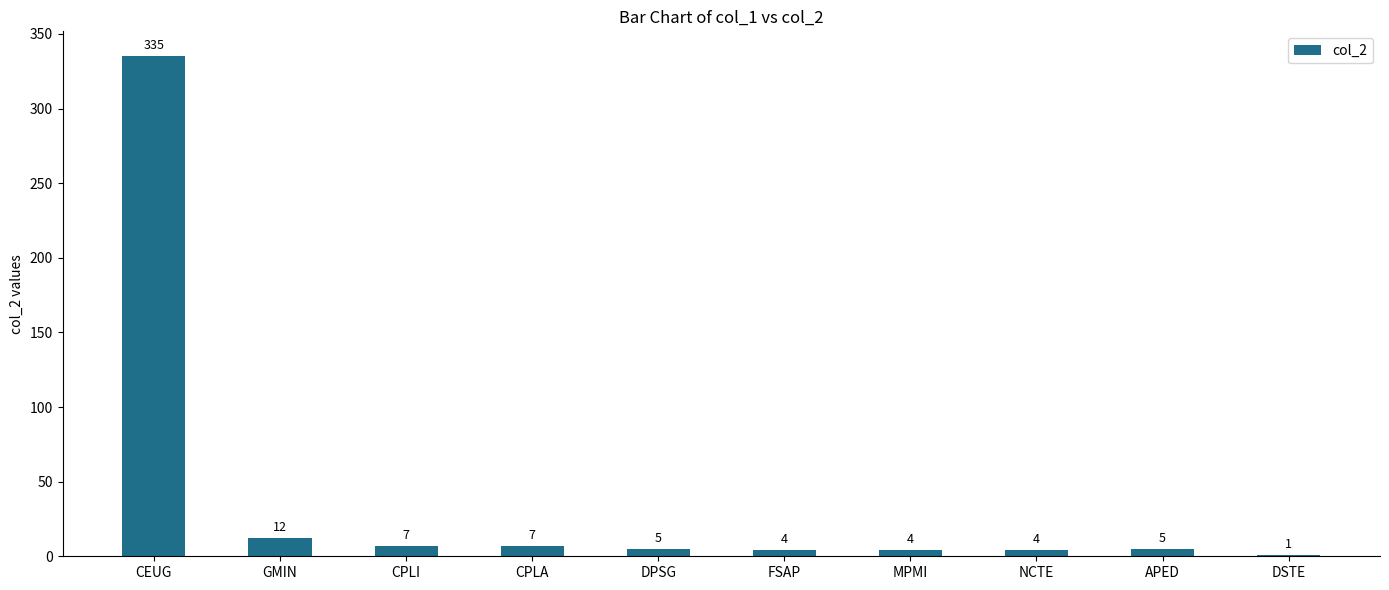

Approximately how many times larger is the value at APED compared to DSTE?

5.0